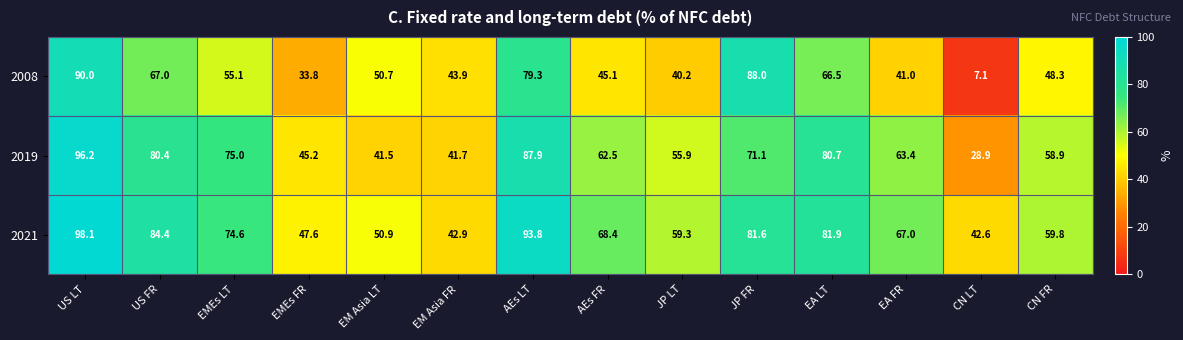

Rank the series by their maximum value, from lowest to highest.

2008, 2019, 2021